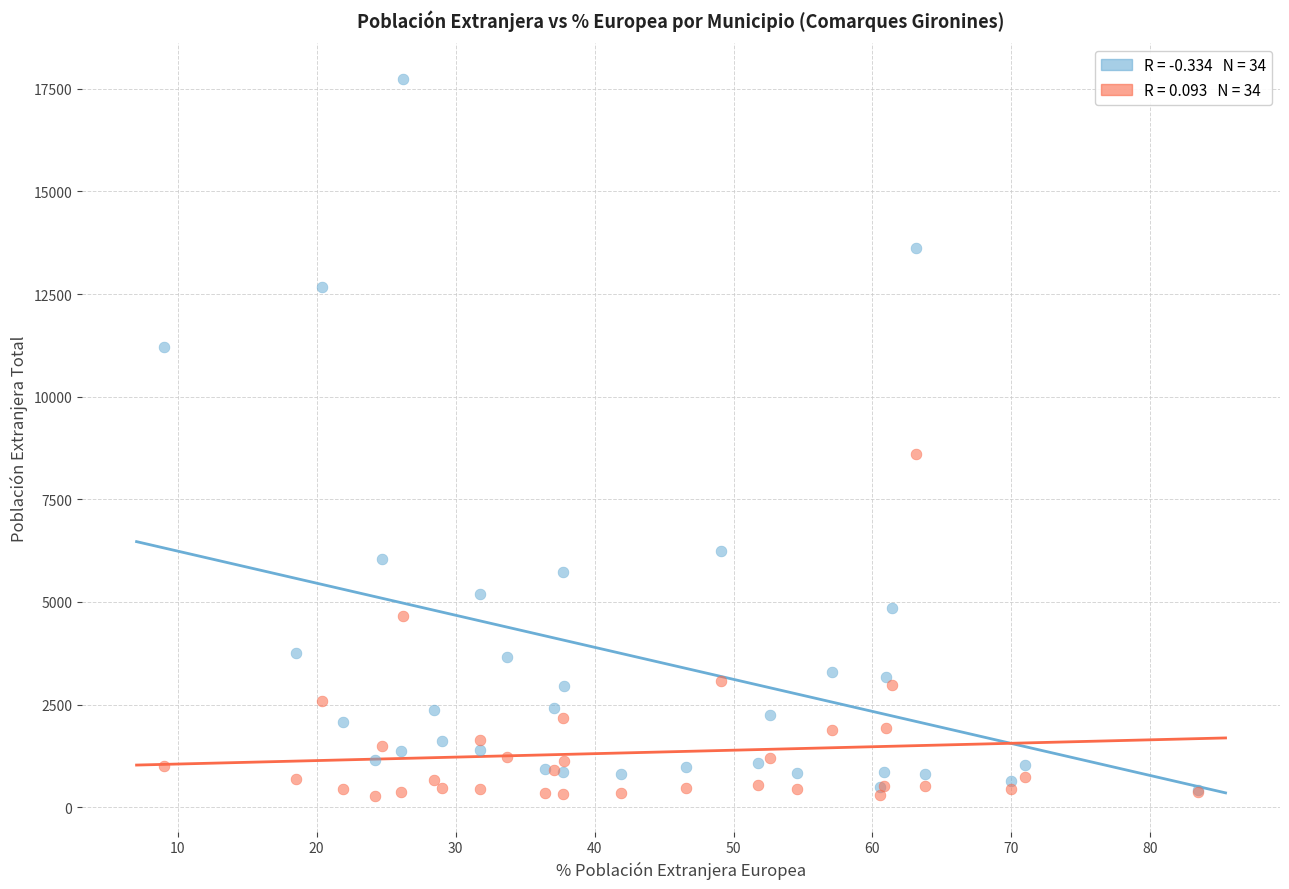

Across all series, what Y value is closest to 9006?

8601